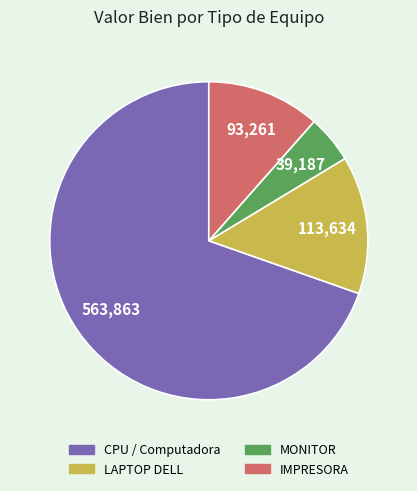

Does any single category account for the majority?

Yes